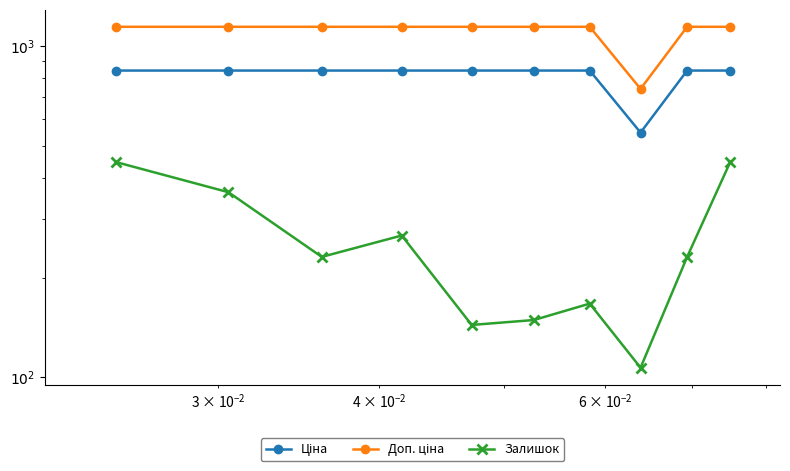

List the series in order of their overall mean, highest first.

Доп. ціна, Ціна, Залишок